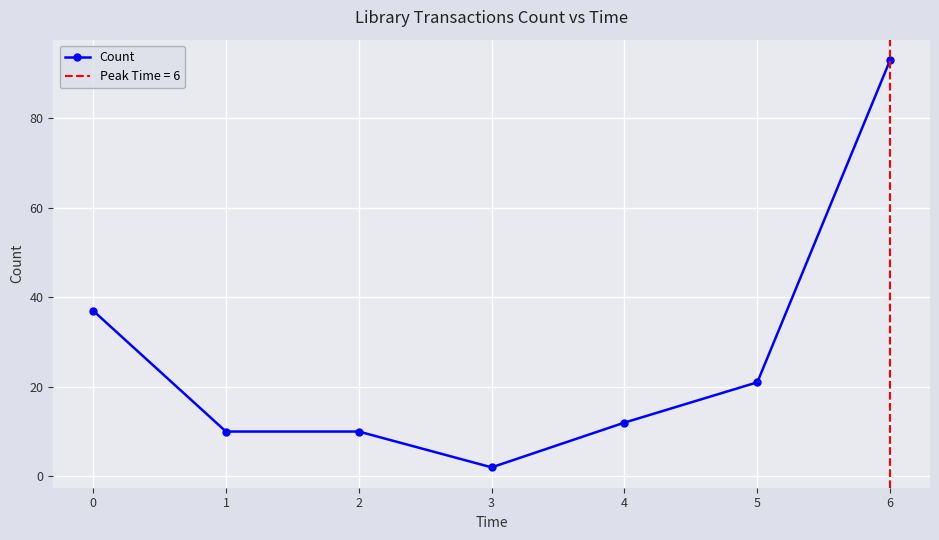

True or false: Count has more than 1 interior local peaks.

False